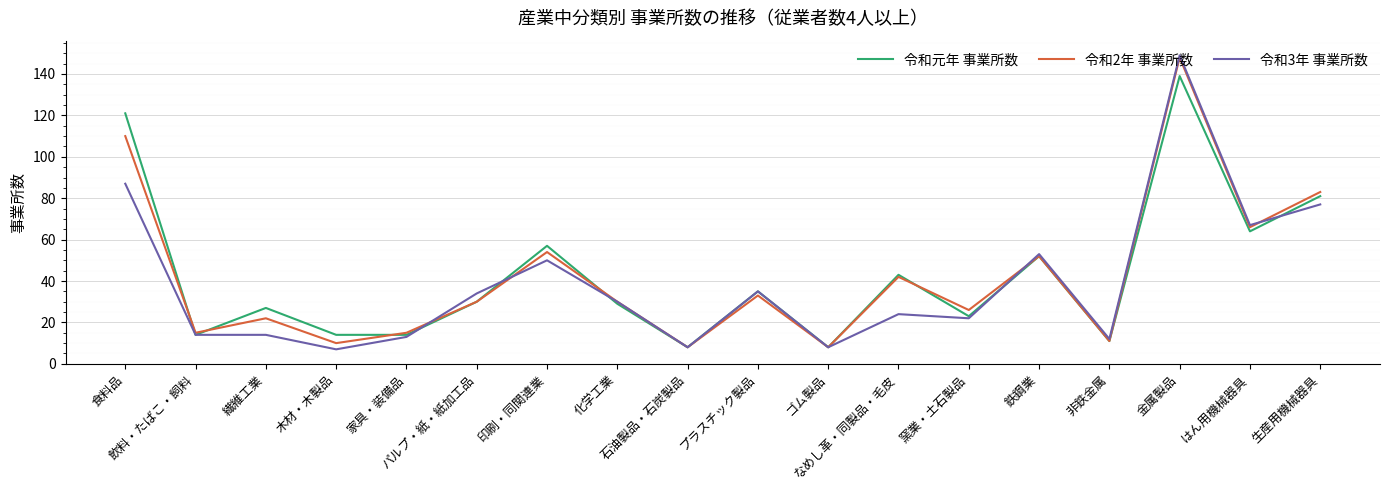

How many lines are shown in the chart?

3